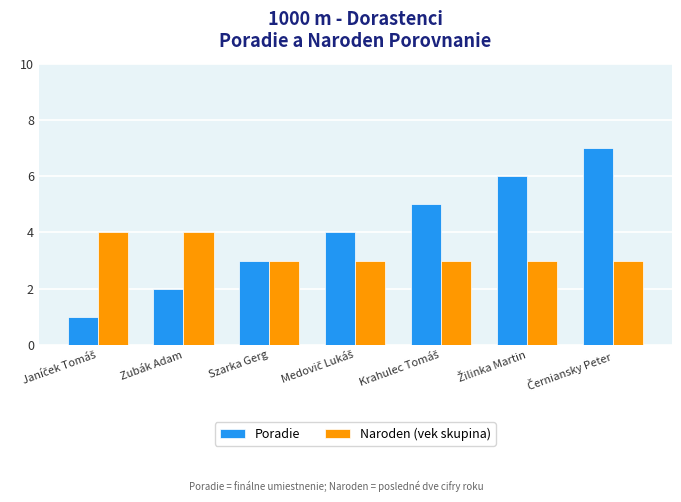

Are the bars grouped side by side (vs. stacked)?

Yes